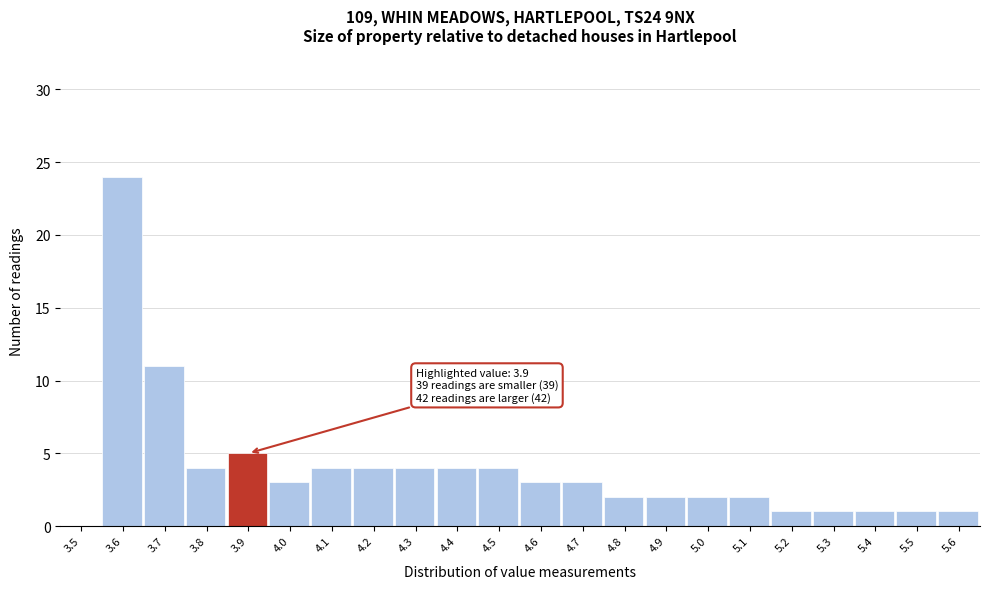

Reading right to left, extract all data points from this chart.

5.6=1	5.5=1	5.4=1	5.3=1	5.2=1	5.1=2	5.0=2	4.9=2	4.8=2	4.7=3	4.6=3	4.5=4	4.4=4	4.3=4	4.2=4	4.1=4	4.0=3	3.9=5	3.8=4	3.7=11	3.6=24	3.5=0